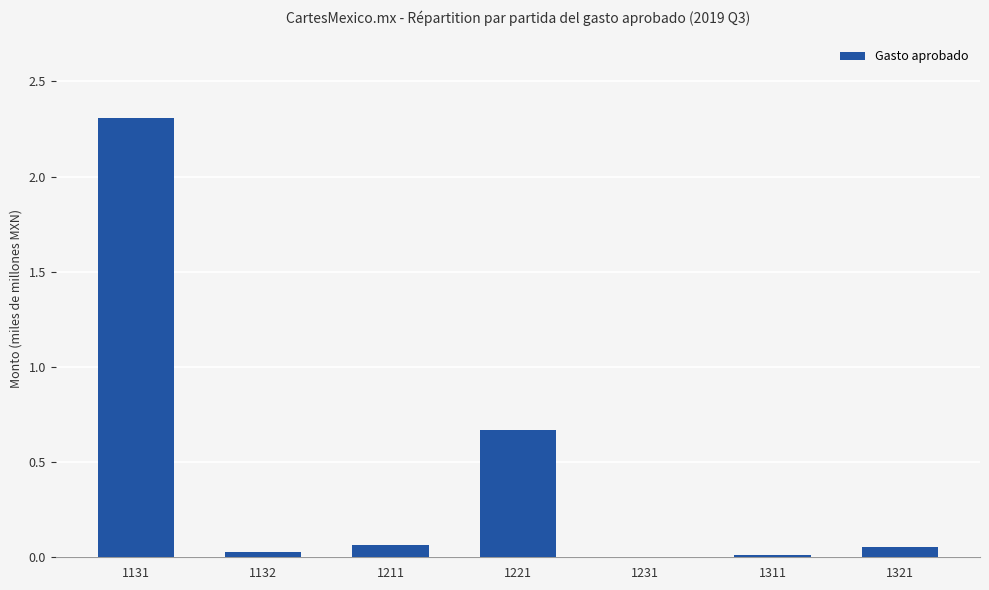

What is the sum of all values?

3.1